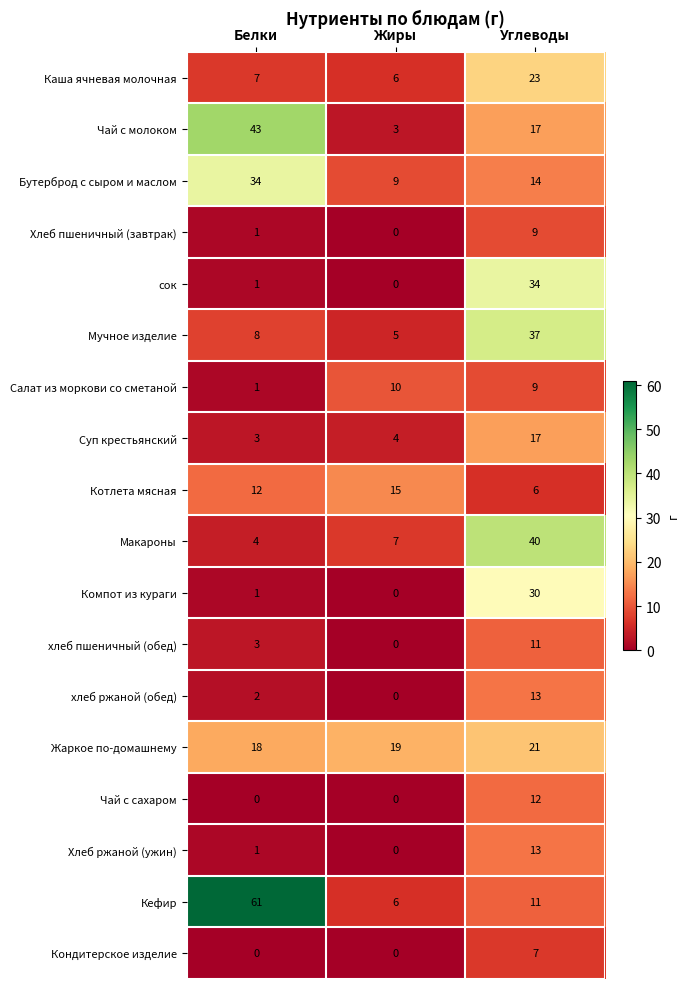

Which series has the widest spread of values?

Кефир